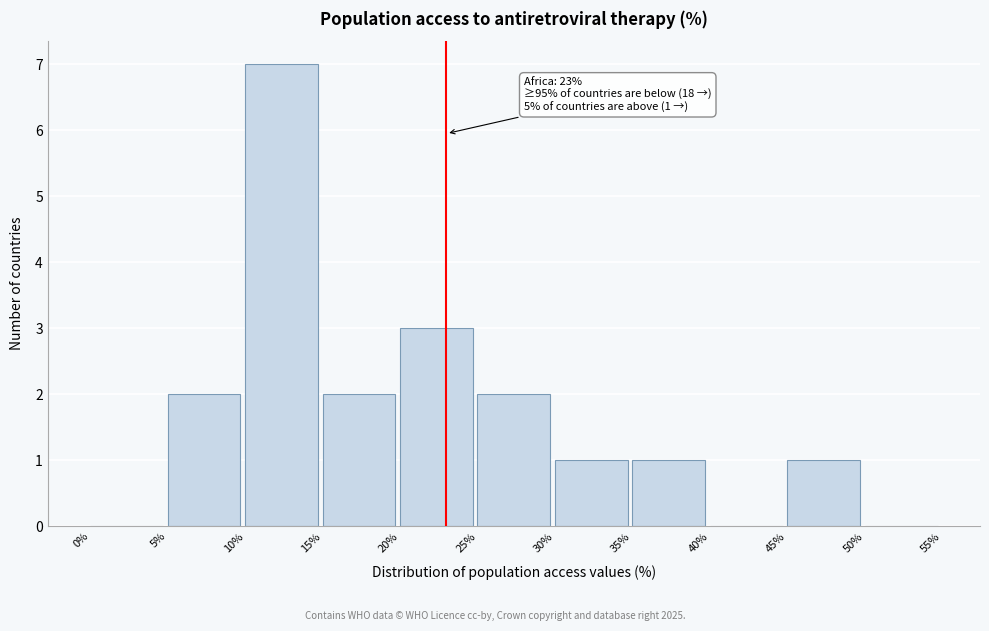

Over which range of the x-axis is the bar tallest?

10% to 15%